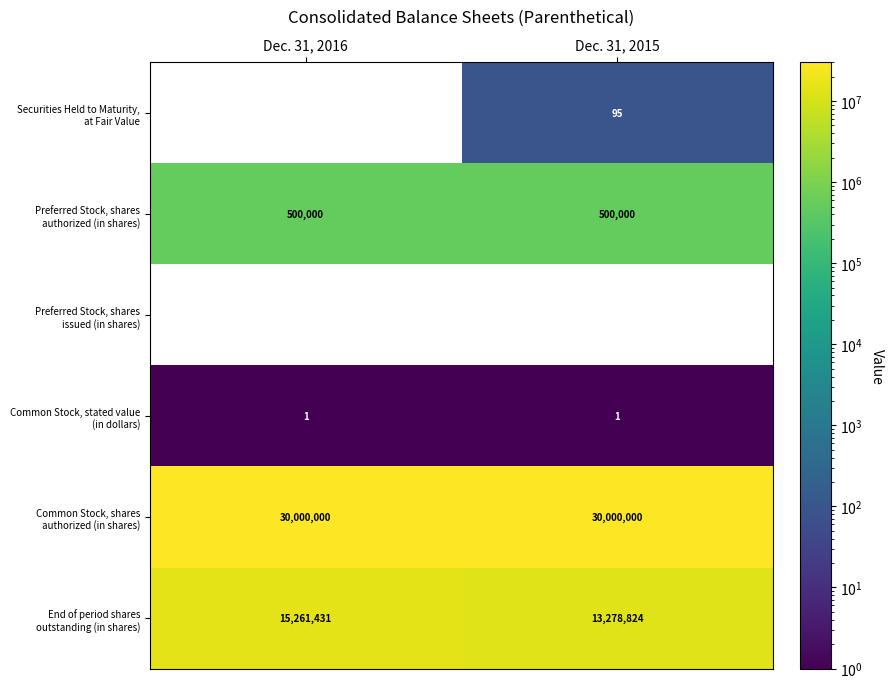

What is the difference between the highest and lowest values at Dec. 31, 2015?

30000000